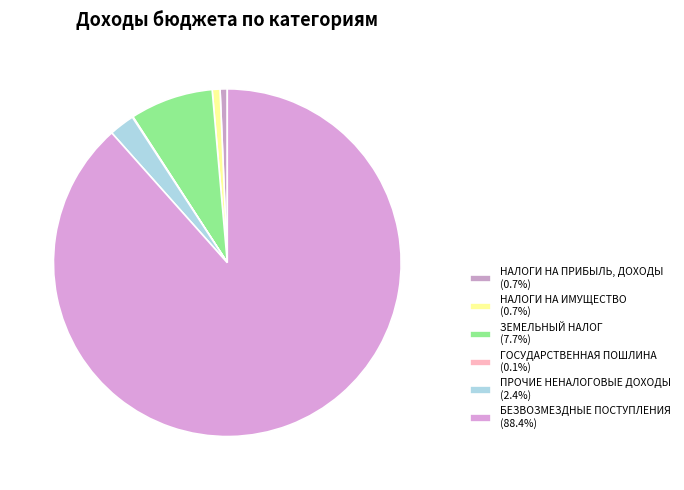

To the nearest percent, what portion does ЗЕМЕЛЬНЫЙ НАЛОГ represent?

8%